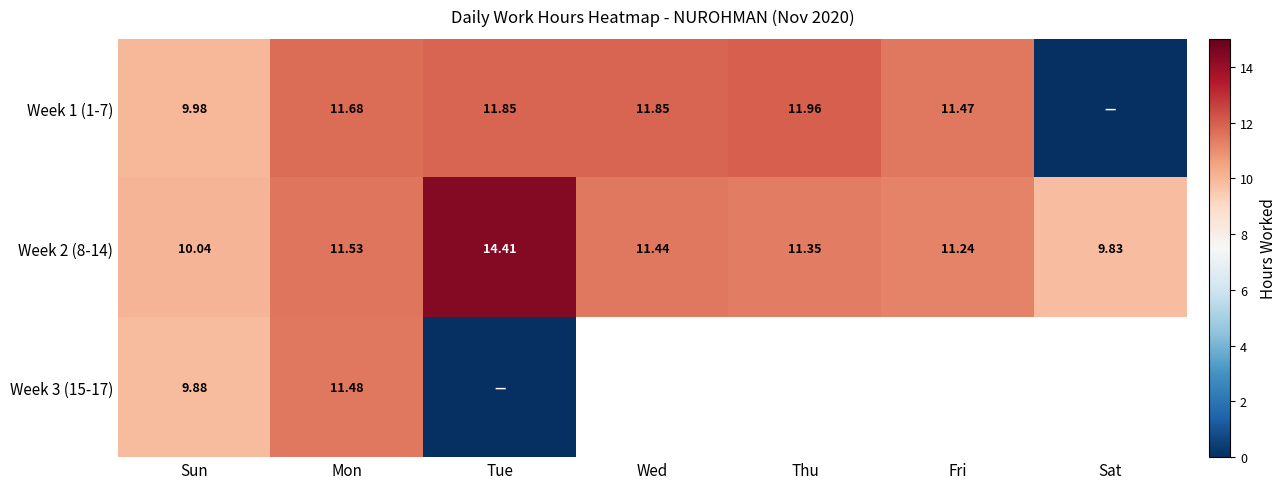

Is the value of Week 1 (1-7) at Wed greater than the value of Week 2 (8-14) at Tue?

No